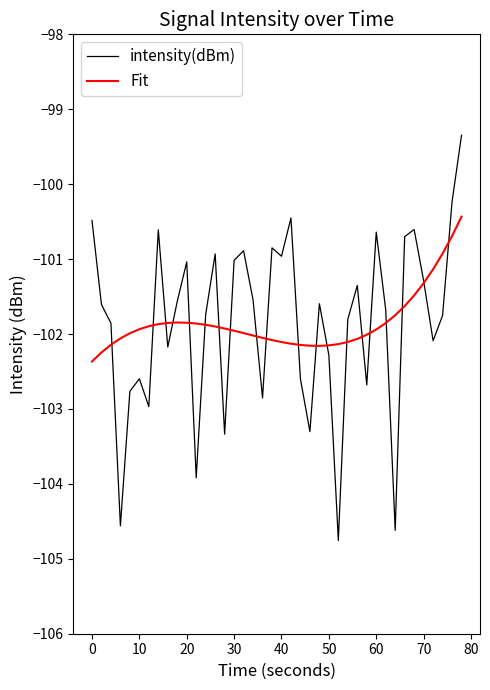

What is the average value of the intensity(dBm) series?

-101.9